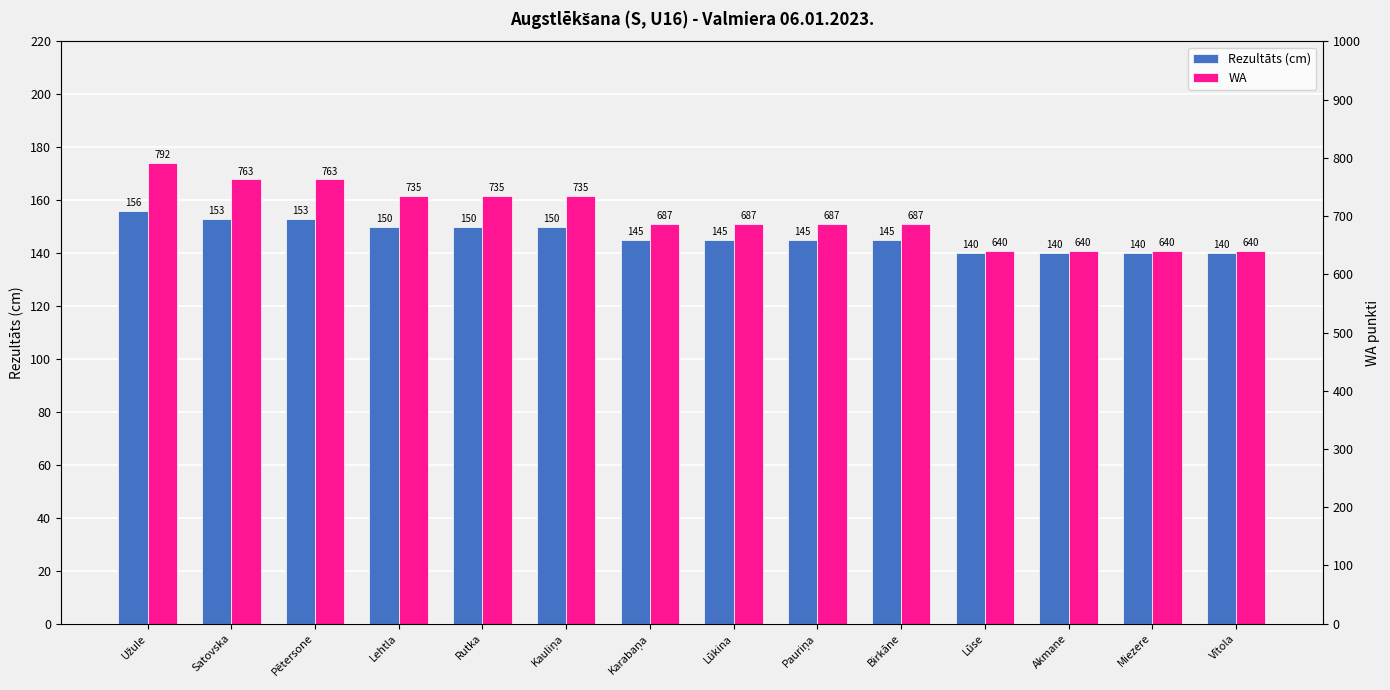

Reading left to right, what are all the values shown in this chart?

Rezultāts (cm): 156	153	153	150	150	150	145	145	145	145	140	140	140	140
WA: 792	763	763	735	735	735	687	687	687	687	640	640	640	640